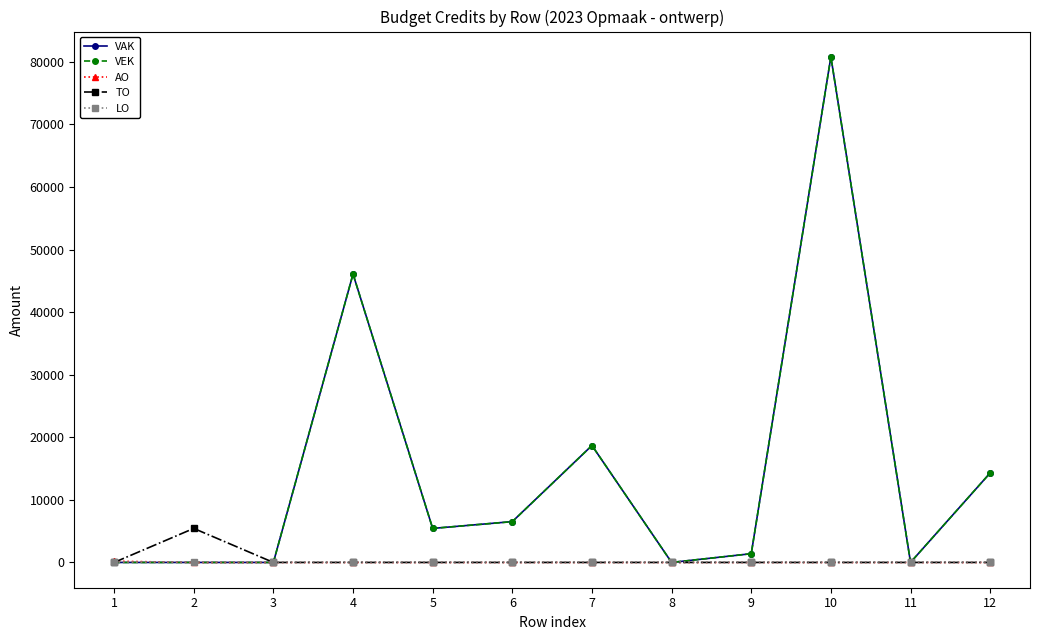

What value does the VAK series have at 9?

1396